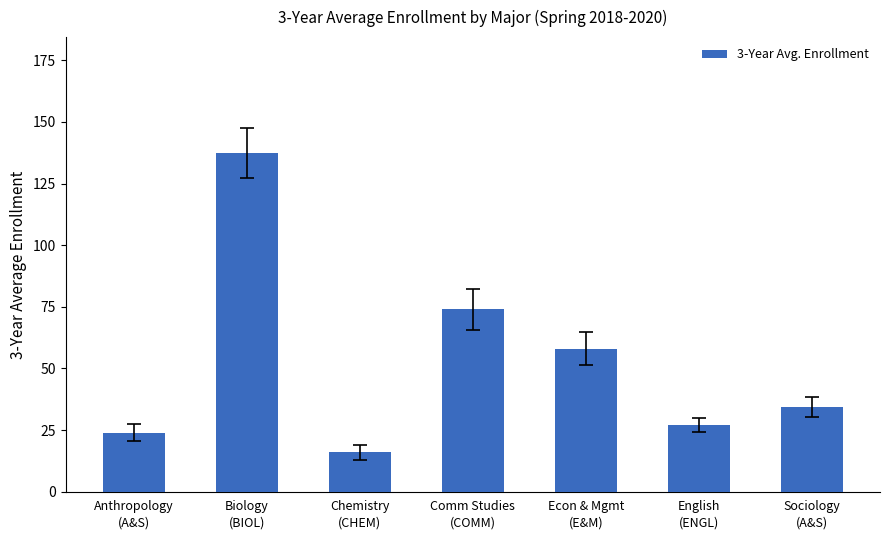

What position from the left is Econ & Mgmt
(E&M)?

5